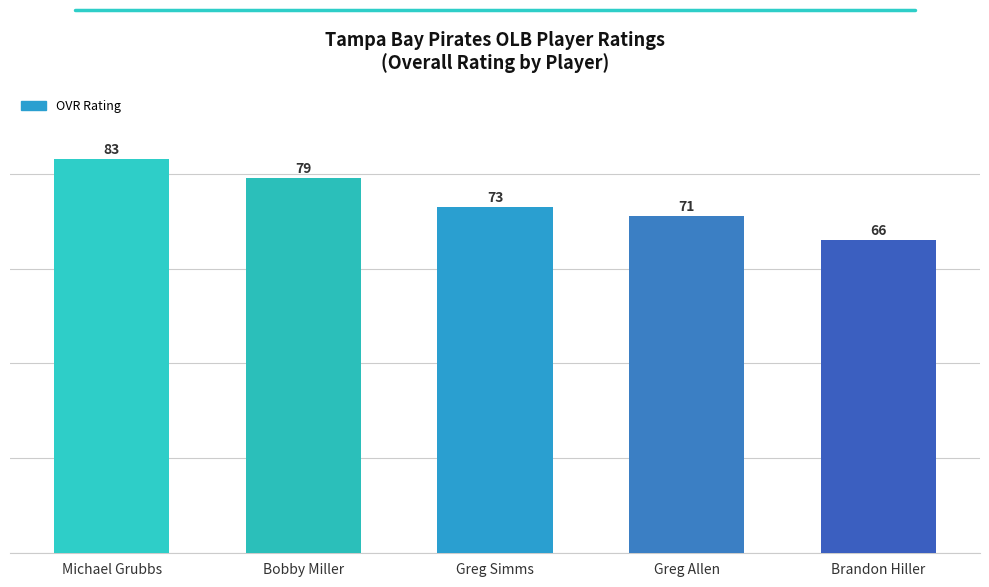

List the labels in order of value, smallest first.

Brandon Hiller, Greg Allen, Greg Simms, Bobby Miller, Michael Grubbs